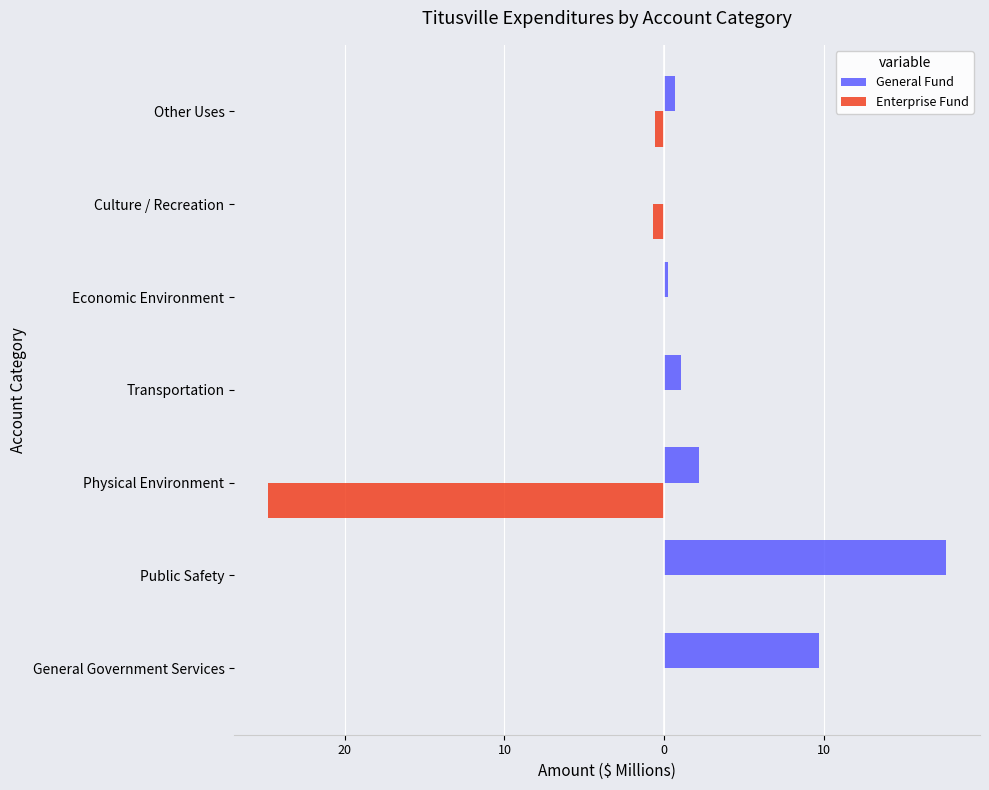

Reading left to right, extract all data points from this chart.

General Fund: 9.7	17.7	2.2	1.0	0.3	0.0	0.7
Enterprise Fund: 0.0	0.0	-24.8	0.0	0.0	-0.7	-0.6